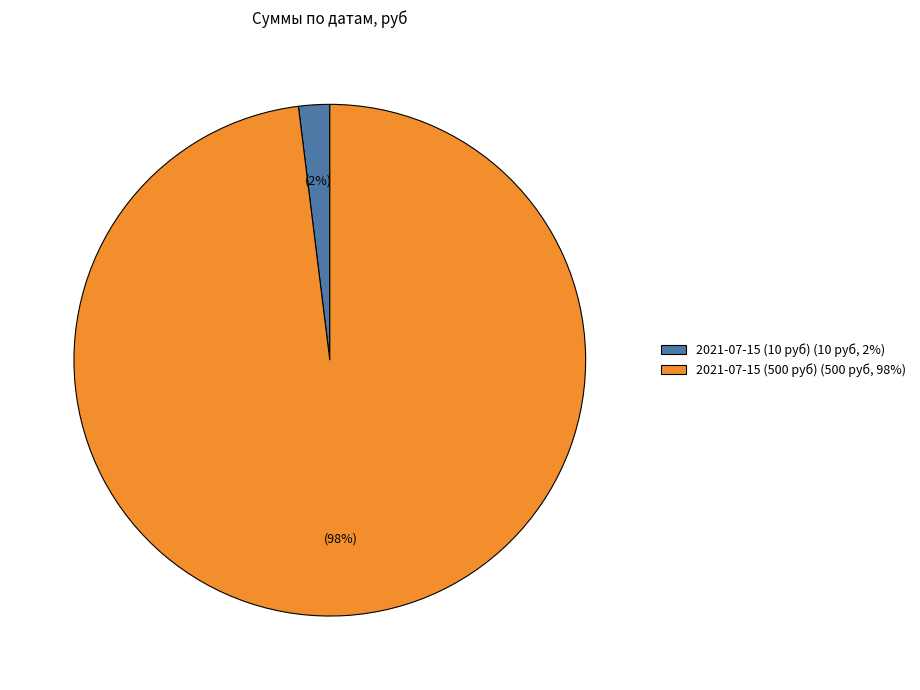

What percentage is the 2021-07-15 (500 руб) slice, to the nearest percent?

98%